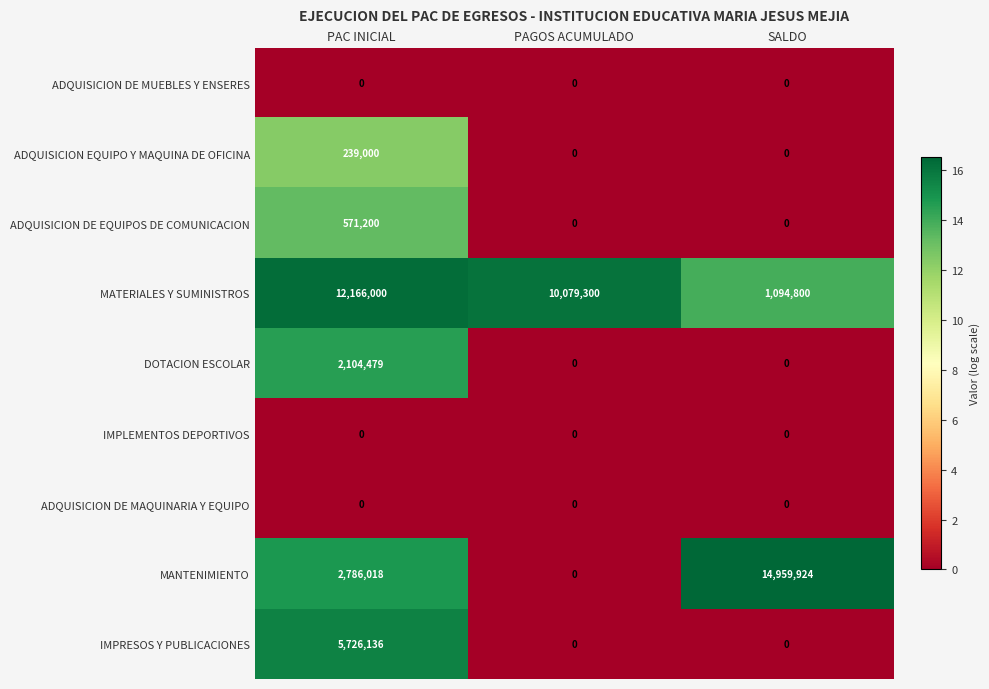

At which category does the chart reach its peak across all series?

SALDO